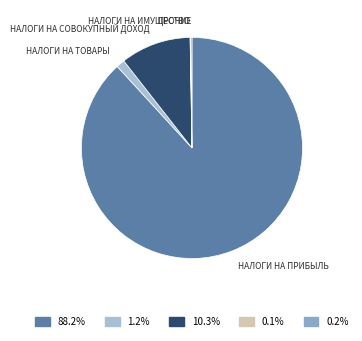

How many slices are in this pie chart?

5